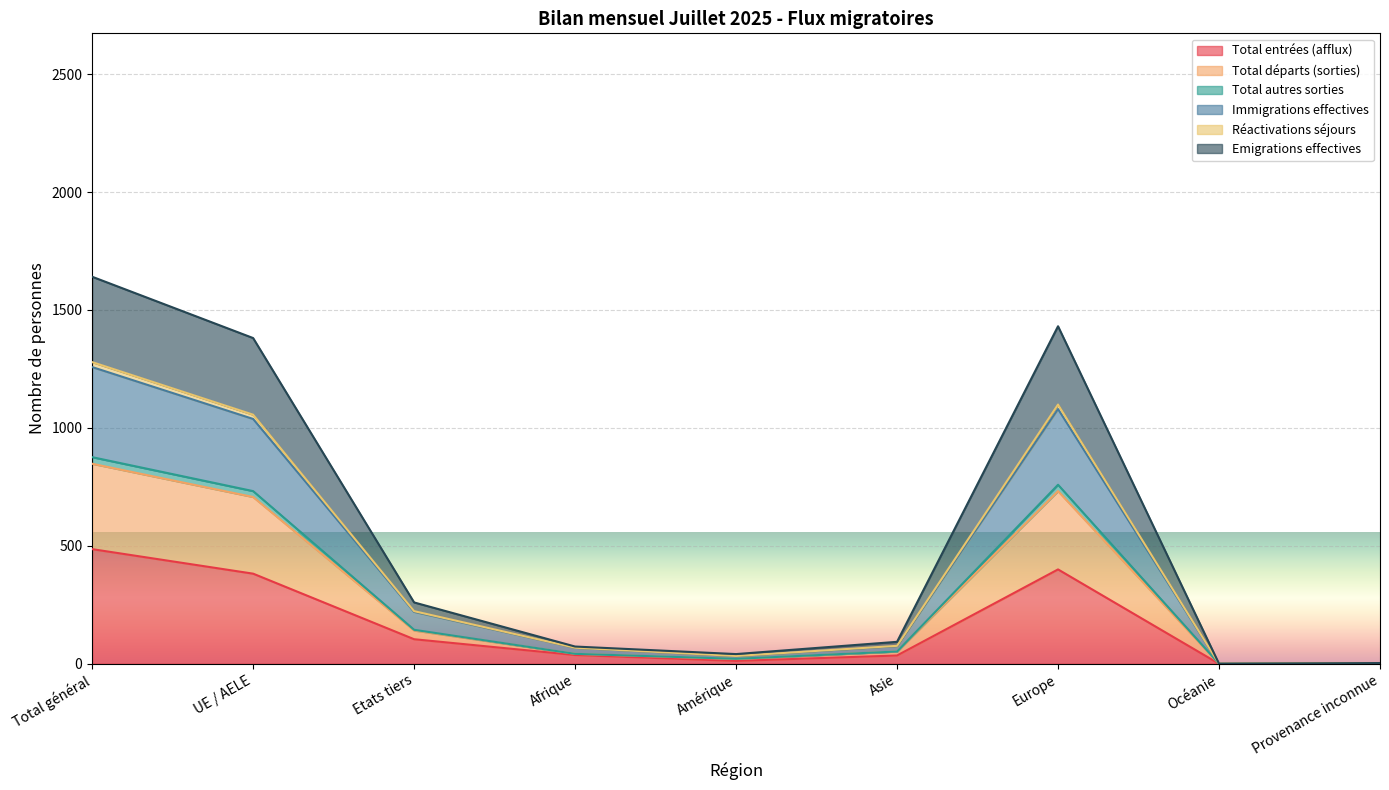

The Immigrations effectives series shows 75 at Asie. True or false?

True